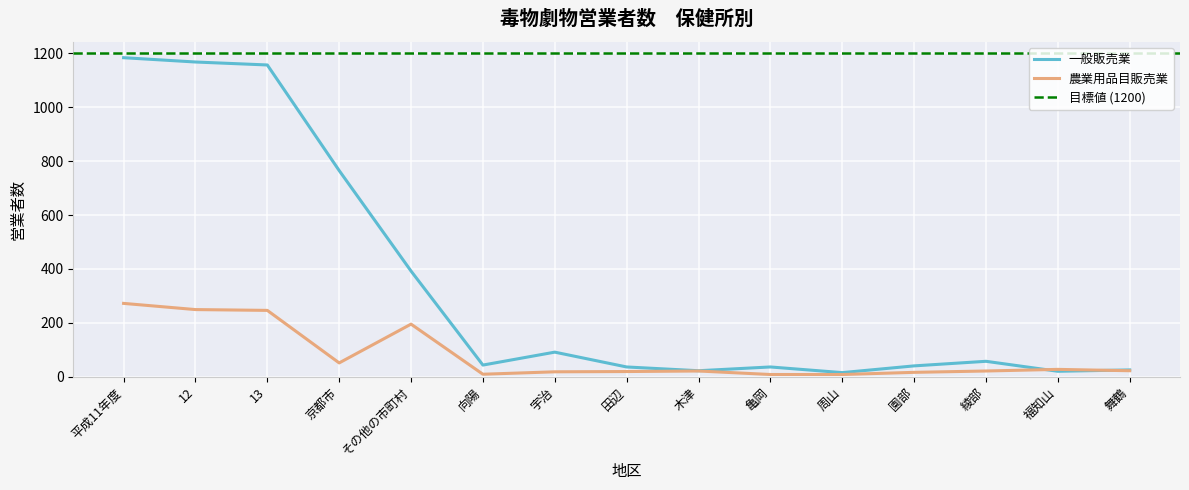

Which has a higher value, 平成11年度 or 木津?

平成11年度